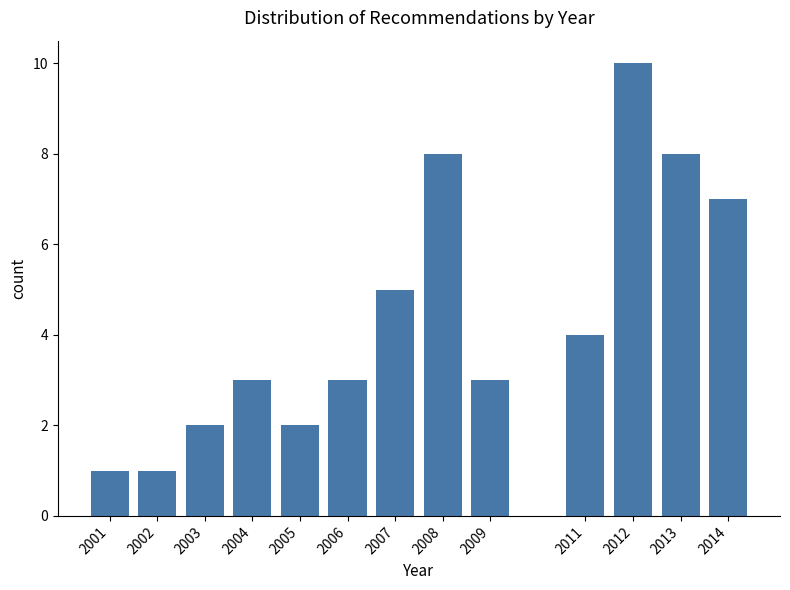

Reading left to right, list all the values displayed in this chart.

1	1	2	3	2	3	5	8	3	4	10	8	7